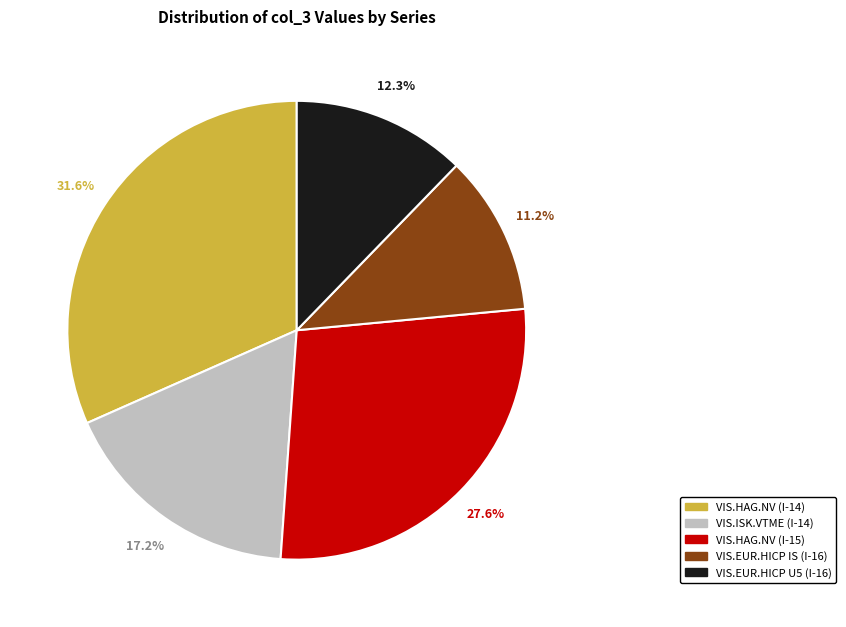

Between VIS.EUR.HICP IS (I-16) and VIS.HAG.NV (I-15), which is larger?

VIS.HAG.NV (I-15)